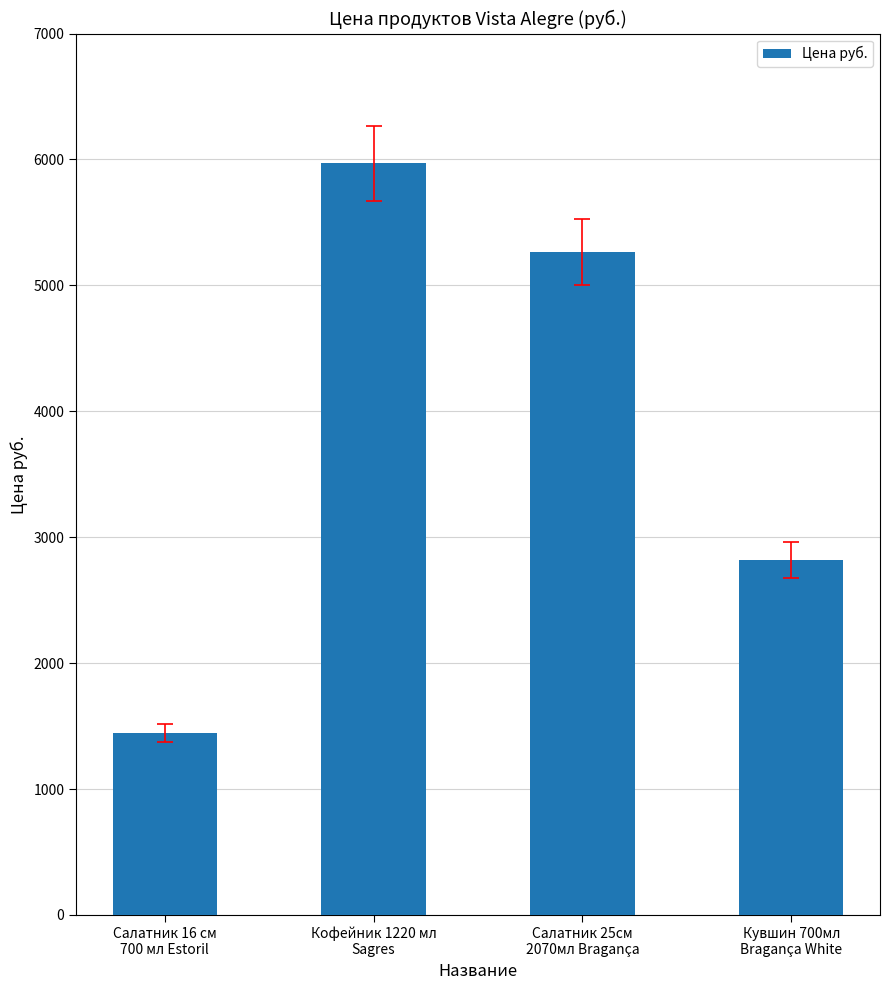

Reading left to right, list all the values displayed in this chart.

1443	5970	5265	2818